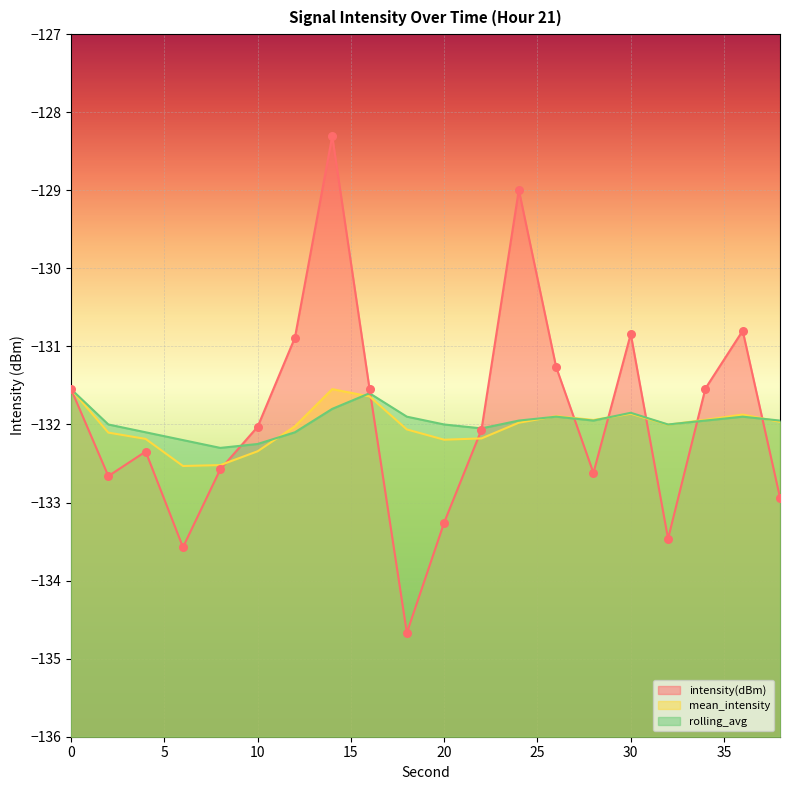

Which series contains the highest Y value?

intensity(dBm)